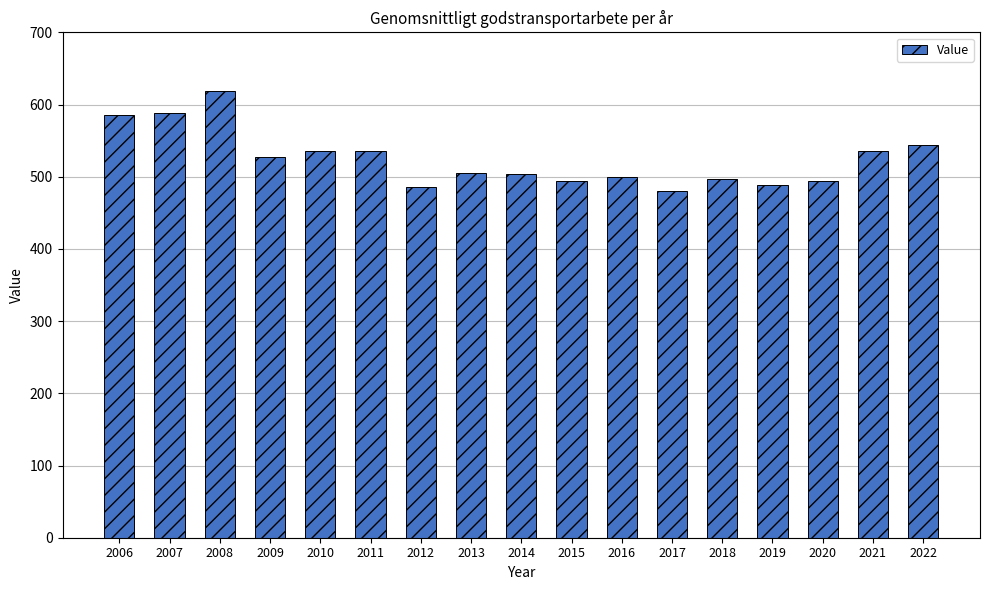

What is the change in value from 2011 to 2018?

-37.7